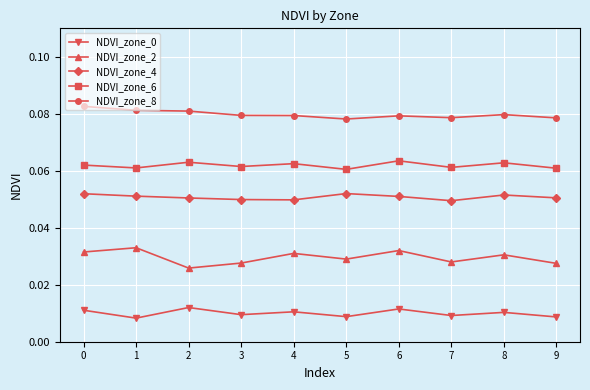

The value of NDVI_zone_6 at 6 is 0.0. True or false?

False